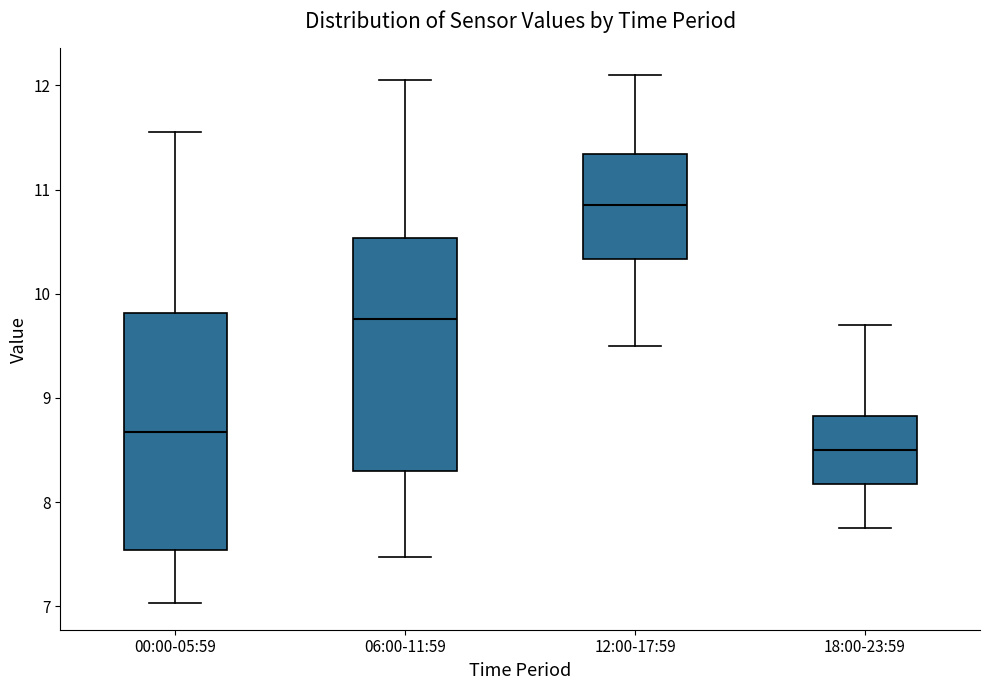

Reading left to right, transcribe this box plot: for each box, give where its median line is, the range the box spans, and where its two whiskers end, as read against the y-axis. The values are not printed on the chart, so give them approximately, as read against the axis.

00:00-05:59: median 8.7, box 7.5 to 9.8, whiskers 7.0 to 11.6
06:00-11:59: median 9.8, box 8.3 to 10.5, whiskers 7.5 to 12.1
12:00-17:59: median 10.9, box 10.3 to 11.3, whiskers 9.5 to 12.1
18:00-23:59: median 8.5, box 8.2 to 8.8, whiskers 7.8 to 9.7